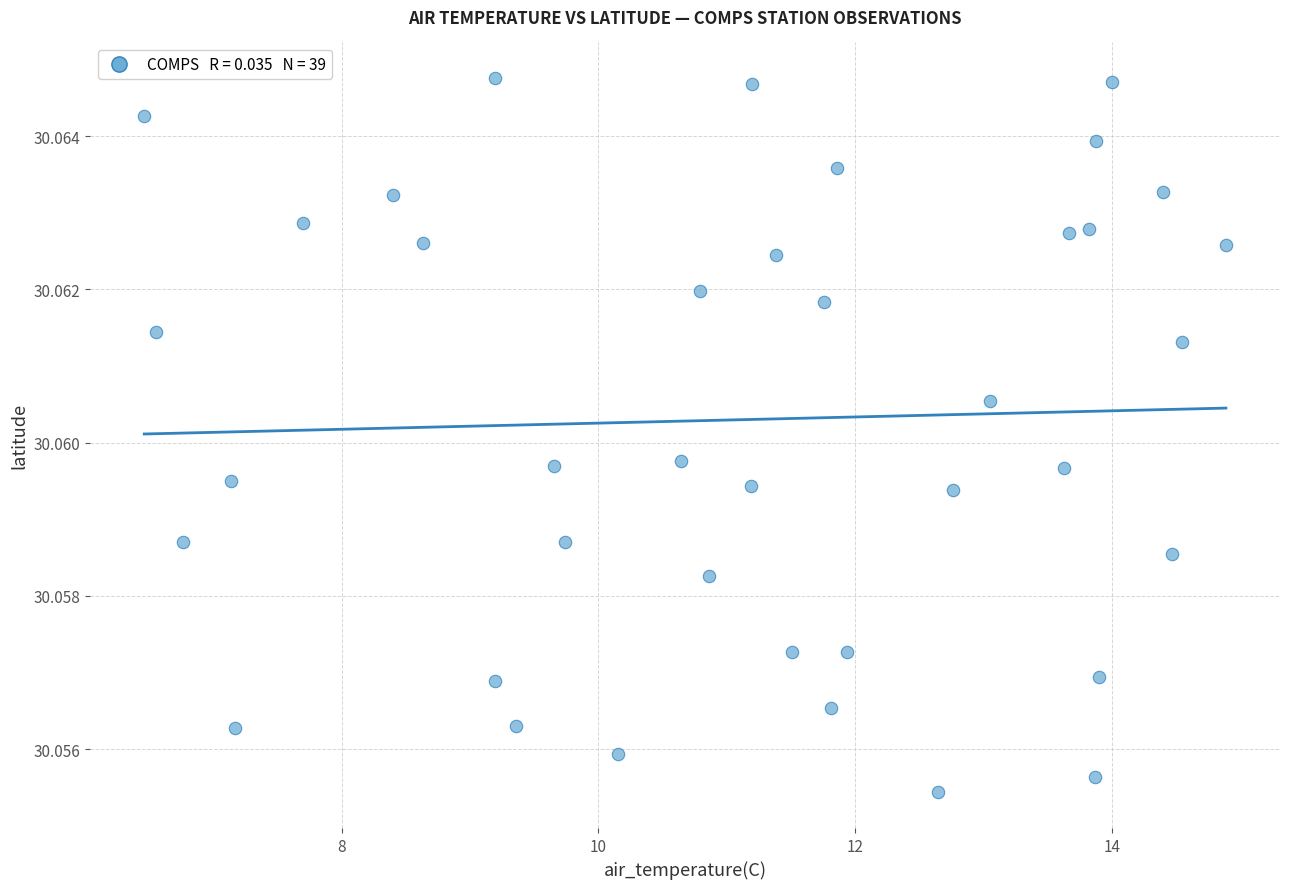

What is the range of X values (max minus min)?

8.4